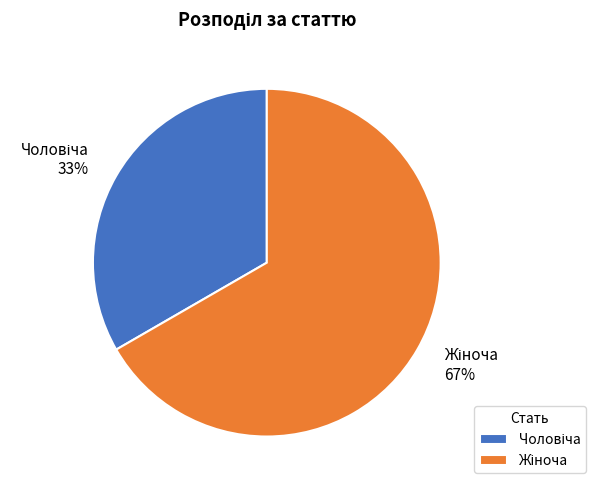

To the nearest percent, what is the average slice percentage?

50%